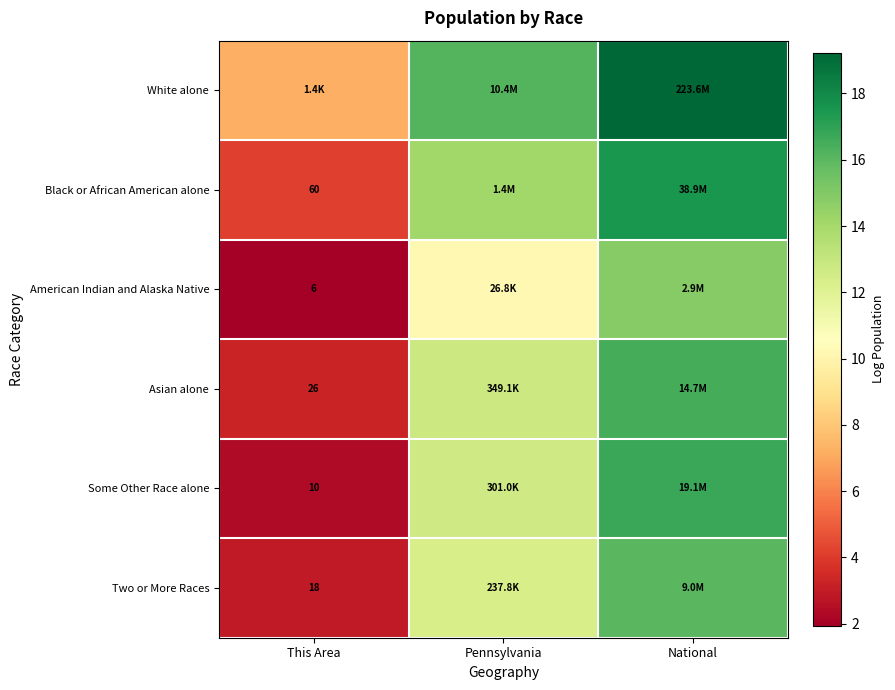

What is the approximate value of Black or African American alone at Pennsylvania?

14.1